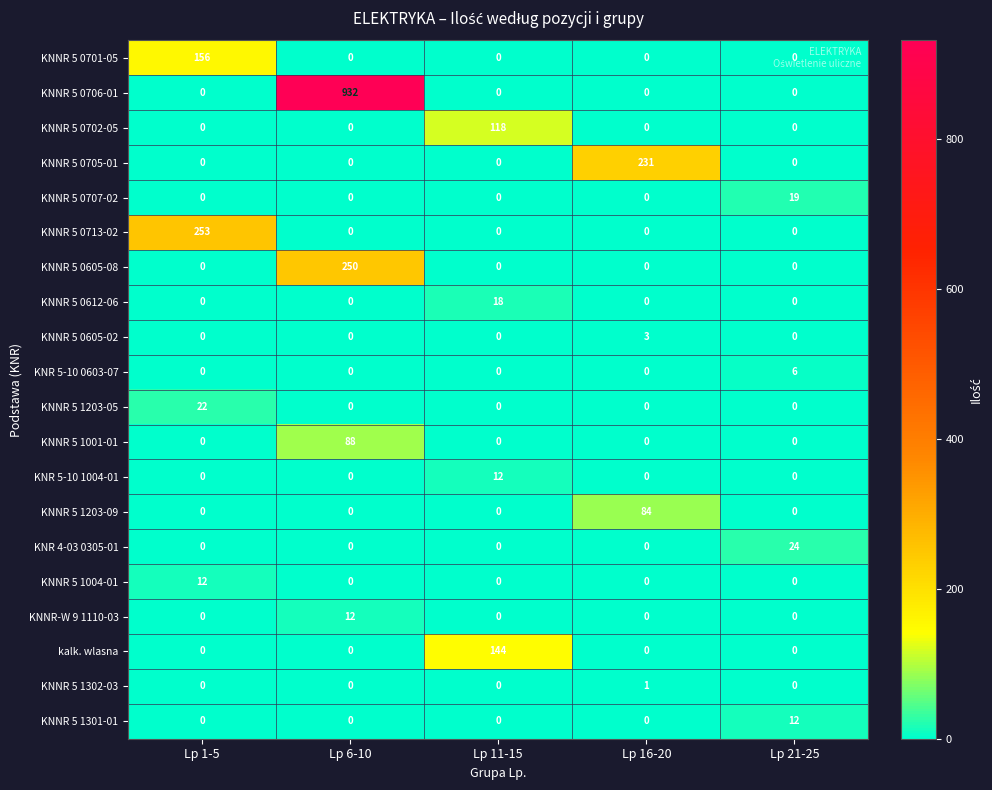

What is the maximum value for KNR 4-03 0305-01?

24